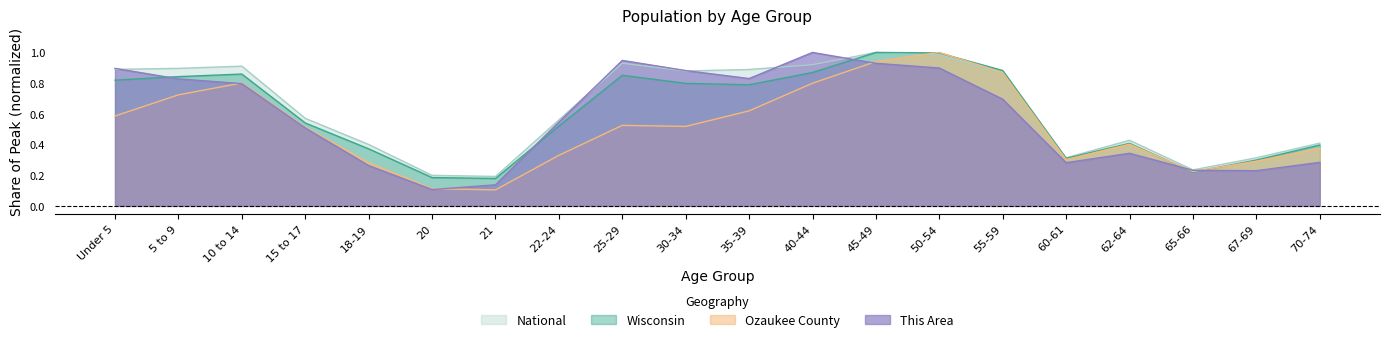

How many data points does each series have?

20